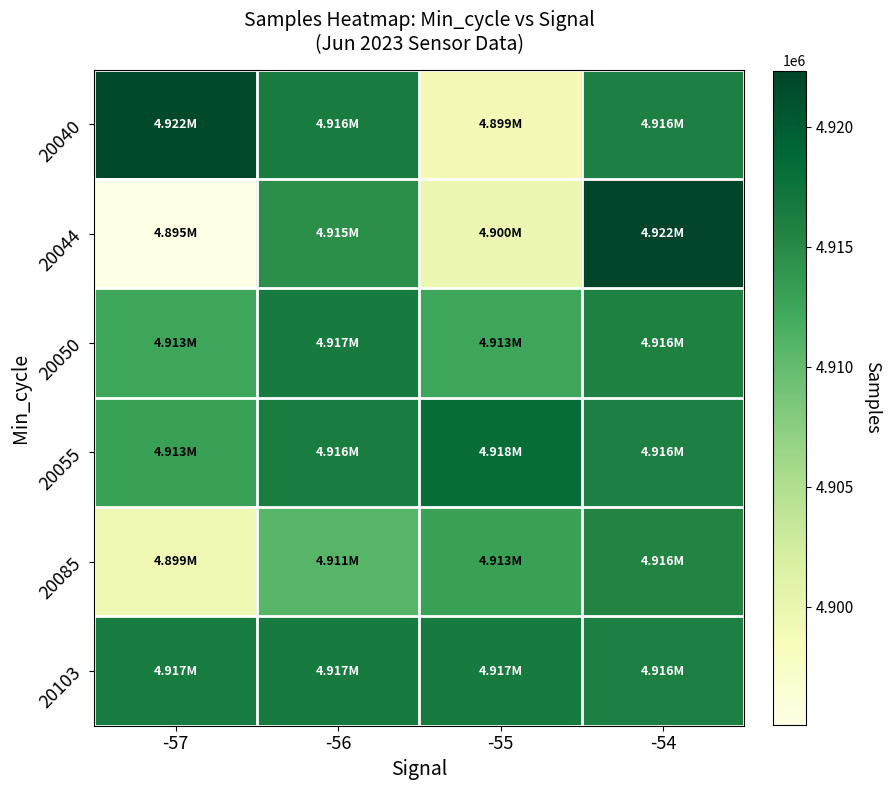

What is the total value across all series at -57?

29458336